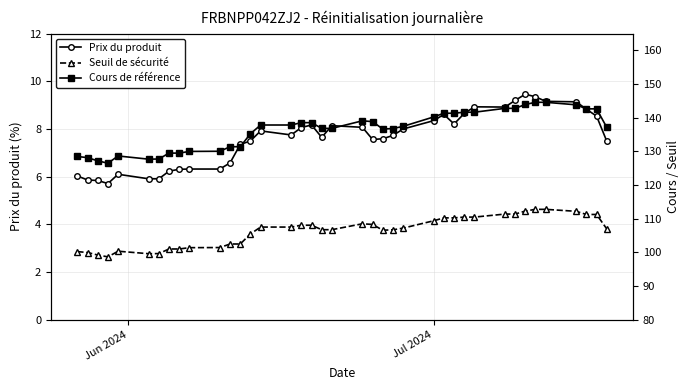

How many interior local valleys does the Prix du produit series have?

6